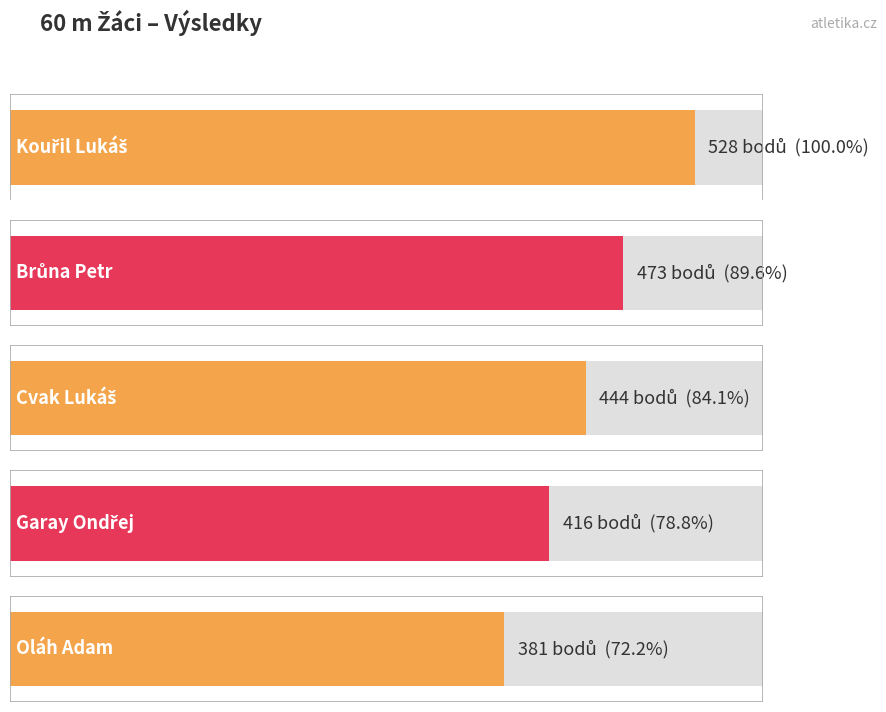

What is the ratio of the value at Garay Ondřej to the value at Kouřil Lukáš?

0.8